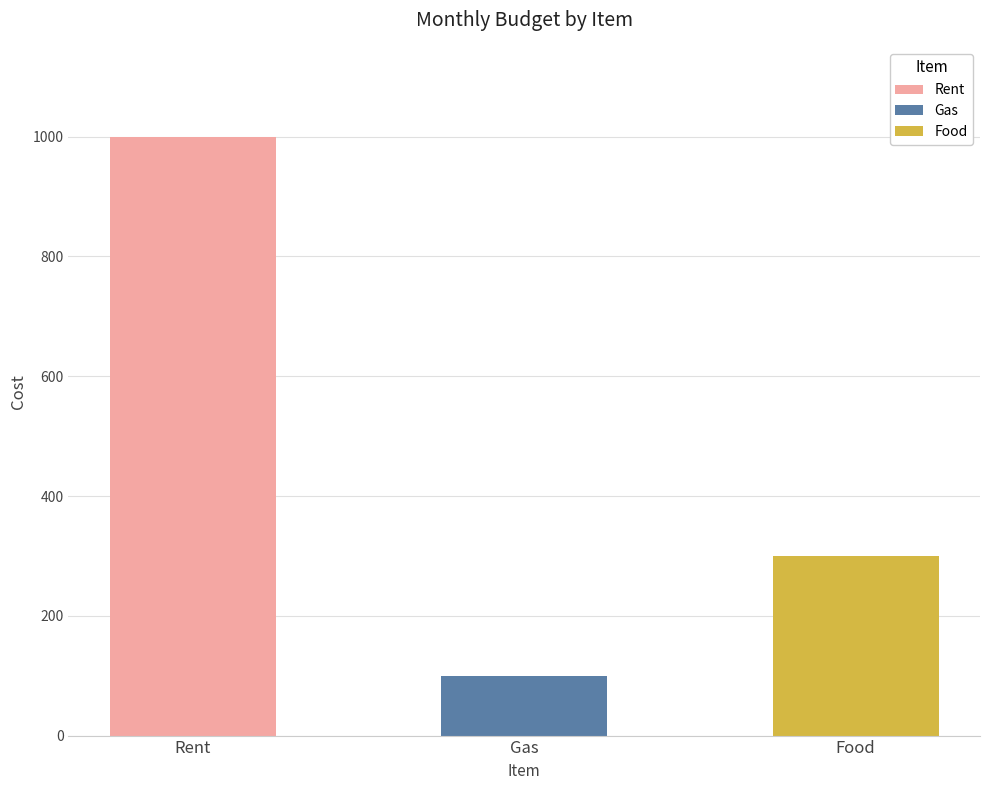

True or false: the data shows 300 at Food.

True